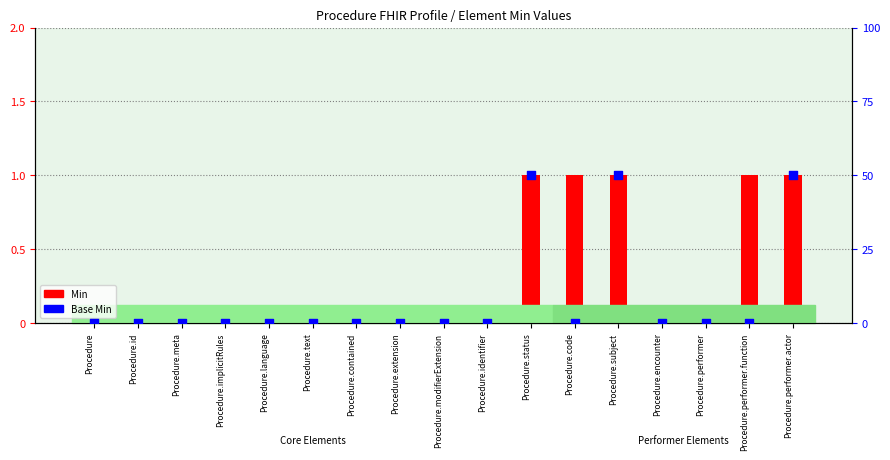

Which series reaches the minimum Y coordinate?

Min